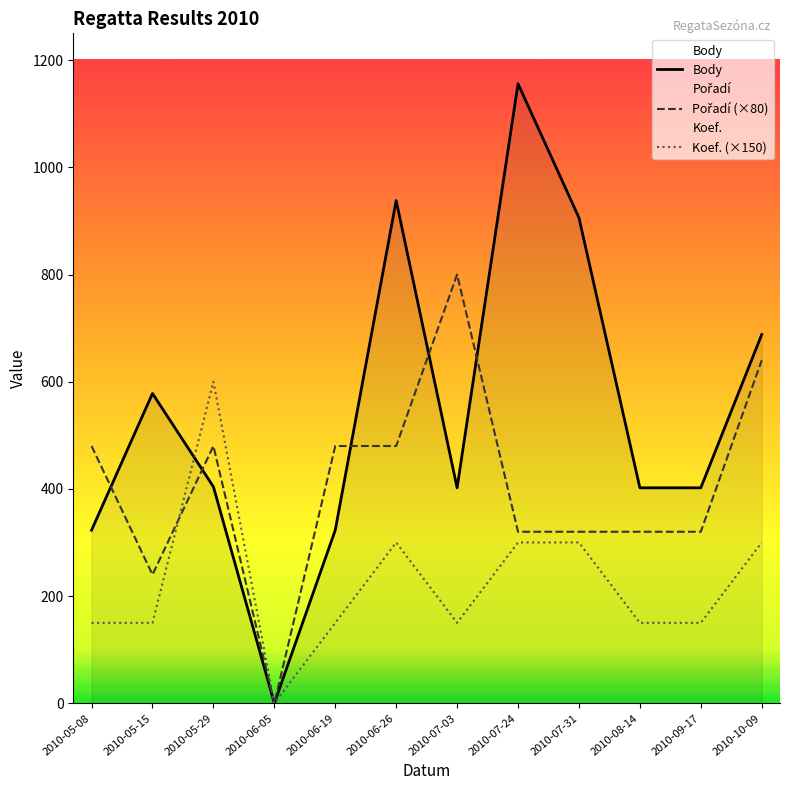

Which series ends up on top after the final intersection of Pořadí and Body?

Body